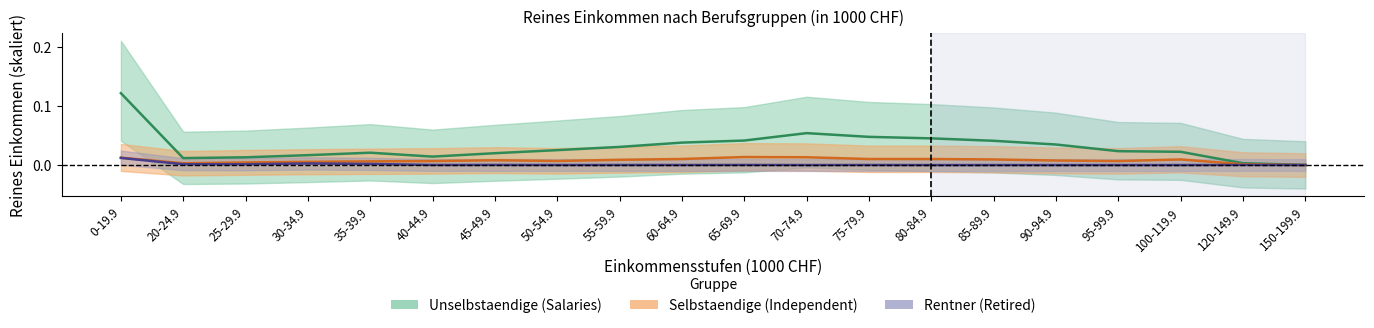

In Rentner, how many points are lower than both neighbors (excluding endpoints)?

4